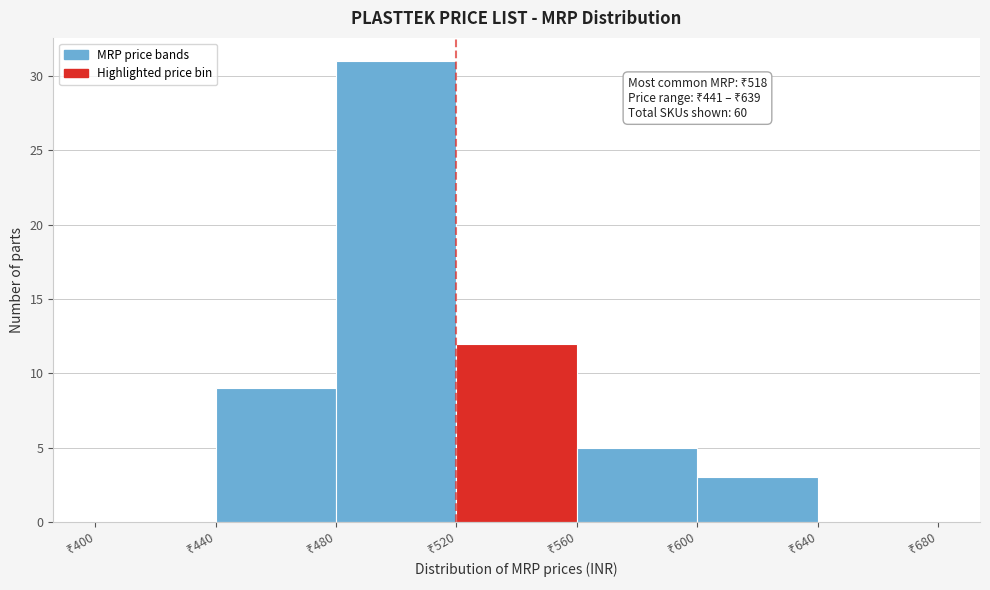

Which range on the x-axis has the tallest bar?

480 to 520